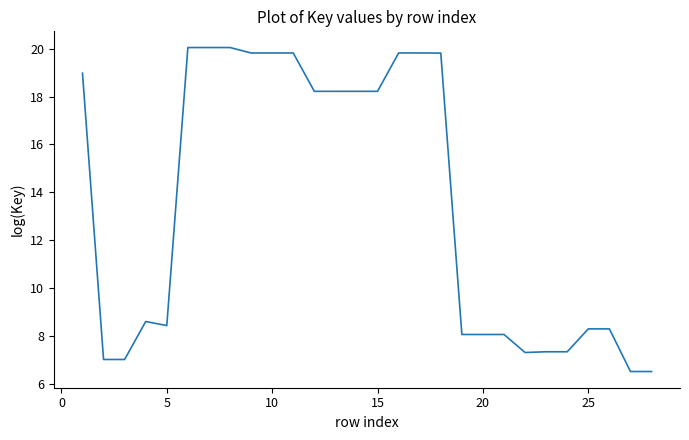

What is the greatest value displayed?

20.0